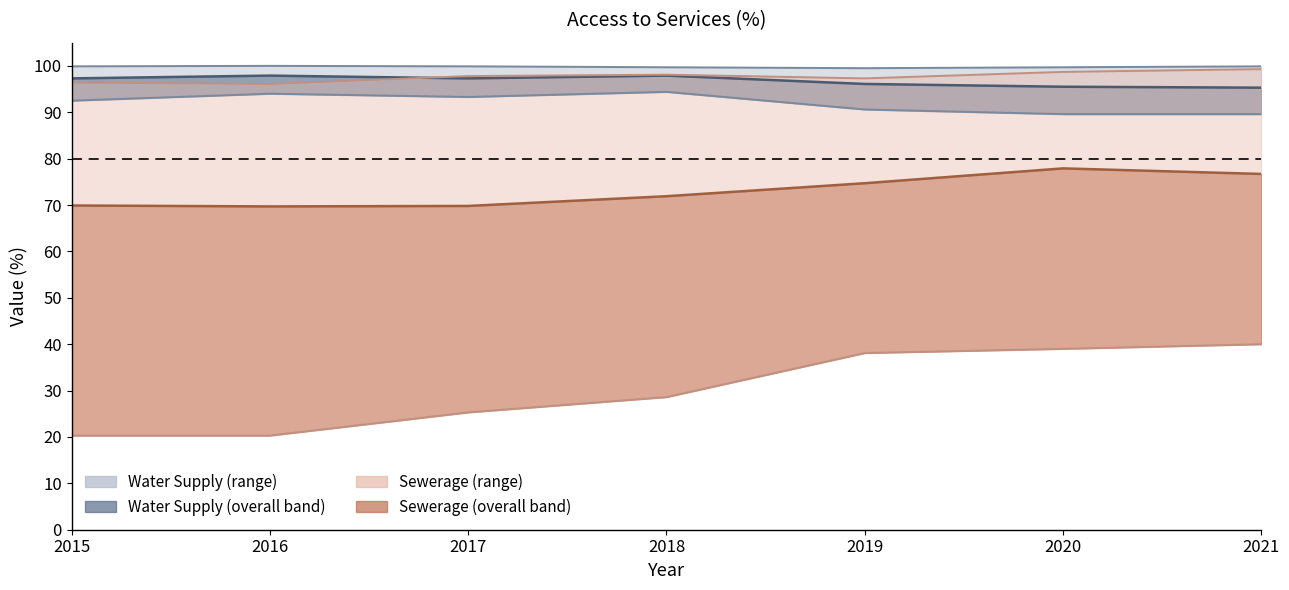

Which label corresponds to the largest value in the chart?

2016